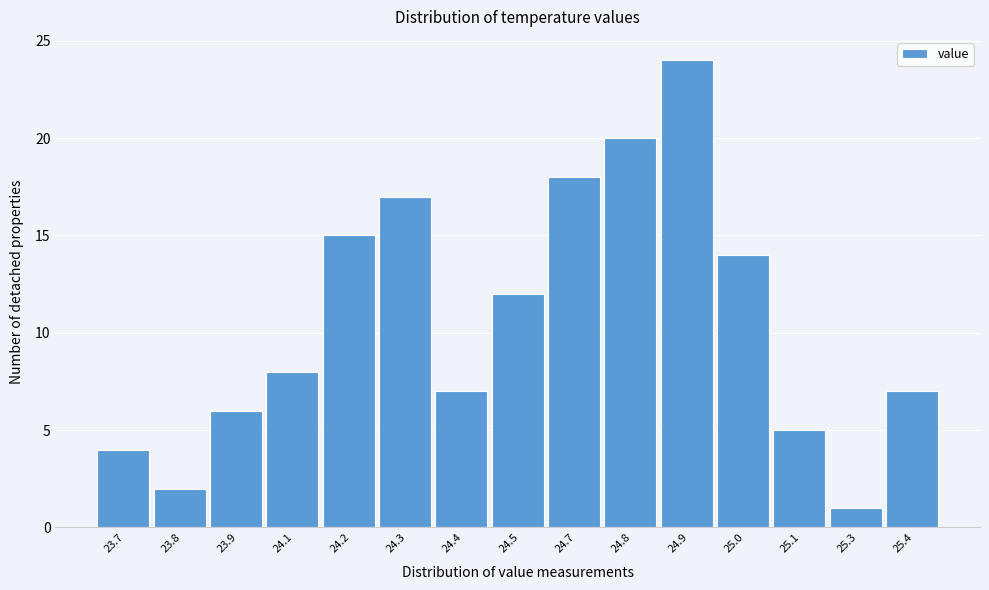

Reading left to right, list all the values displayed in this chart.

4	2	6	8	15	17	7	12	18	20	24	14	5	1	7